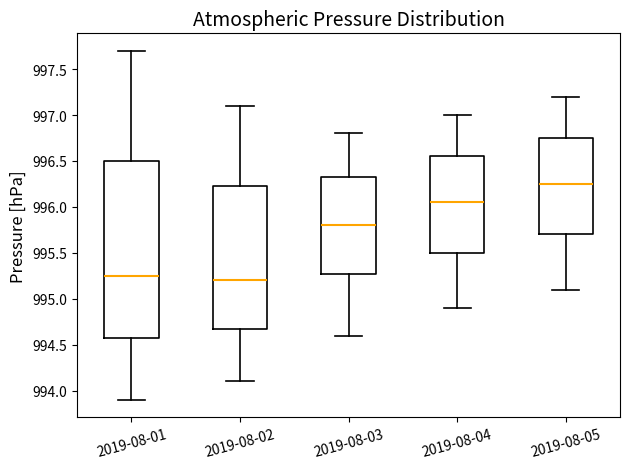

Which box's median line is the highest?

2019-08-05